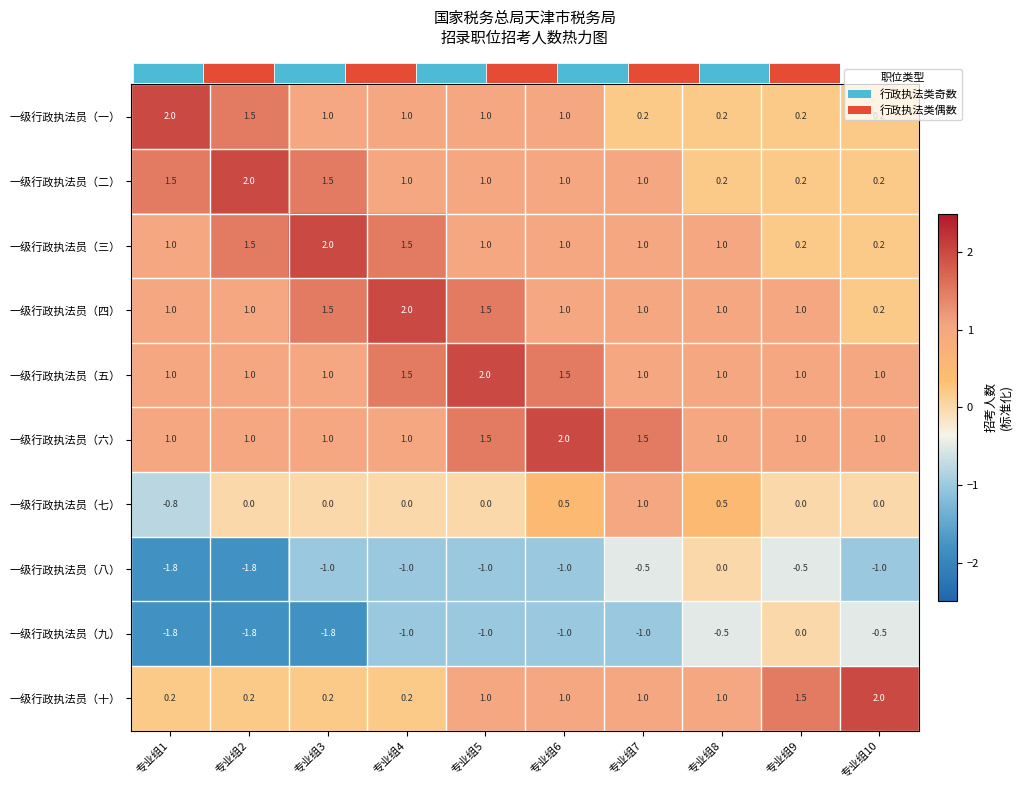

Rank the series at 专业组6 from lowest to highest value.

一级行政执法员（八）, 一级行政执法员（九）, 一级行政执法员（七）, 一级行政执法员（一）, 一级行政执法员（二）, 一级行政执法员（三）, 一级行政执法员（四）, 一级行政执法员（十）, 一级行政执法员（五）, 一级行政执法员（六）